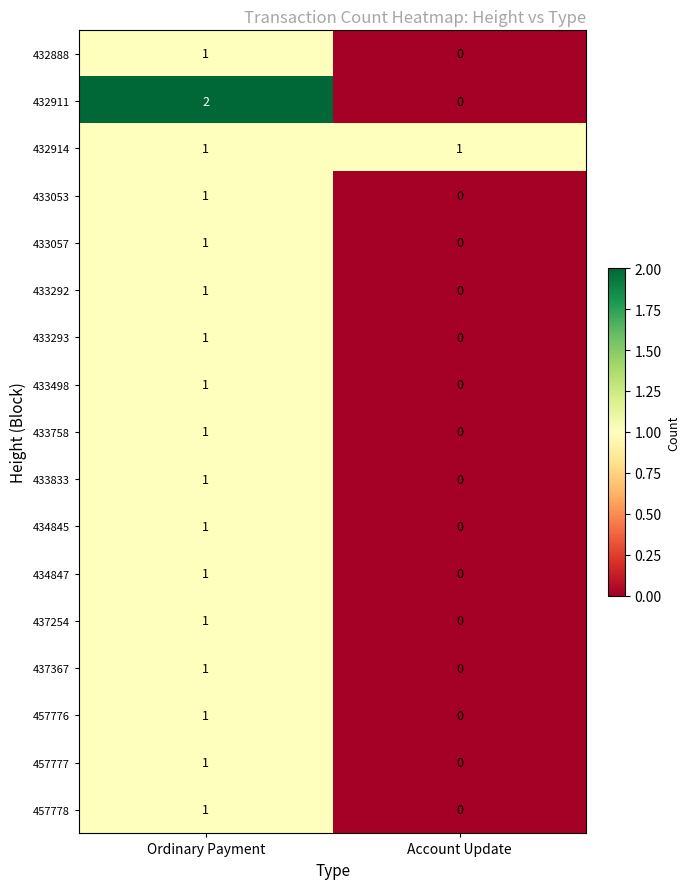

What is the spread (max minus min) of values at Account Update?

1